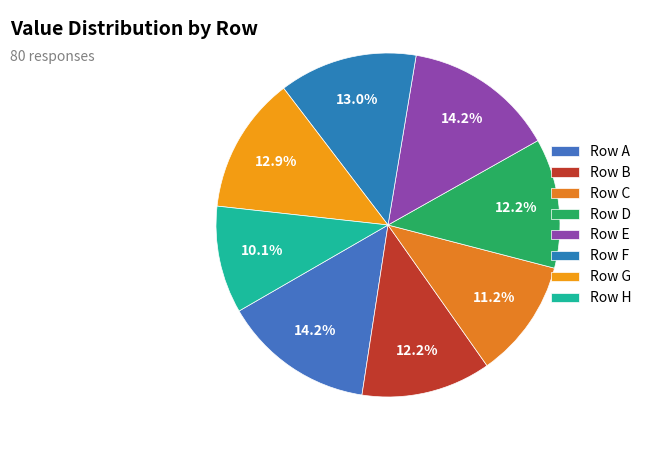

Count the number of slices in the pie.

8